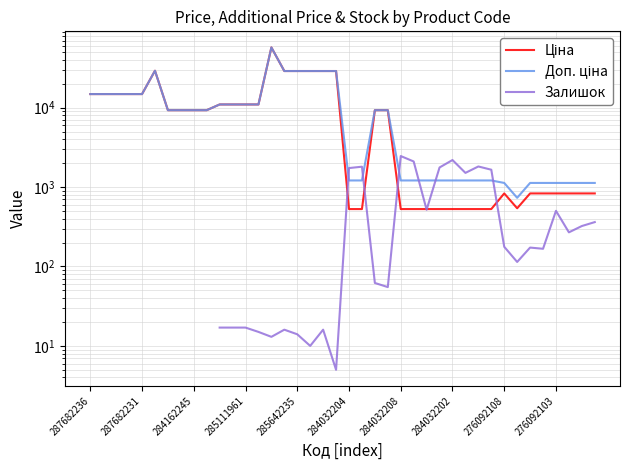

True or false: Доп. ціна and Ціна intersect in this chart.

False